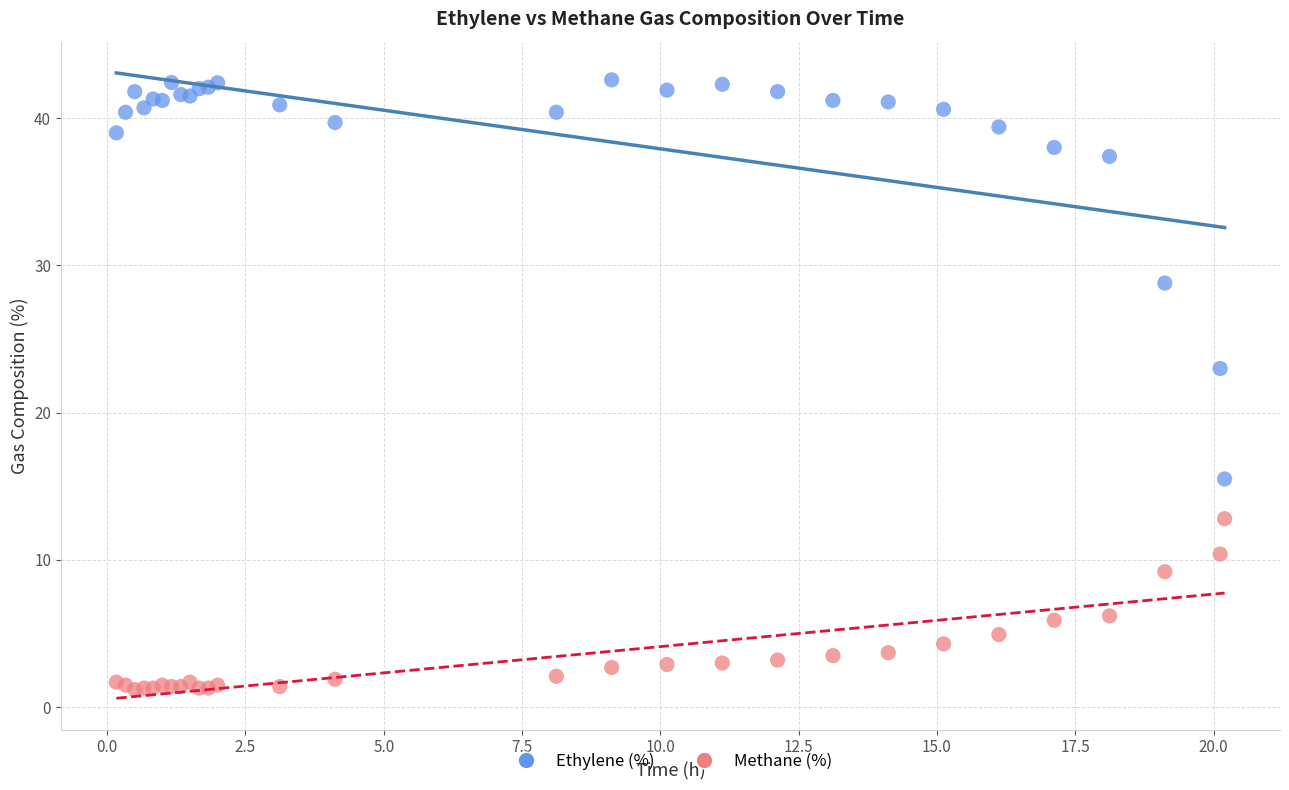

Which series has the widest spread of Y values?

Ethylene (%)